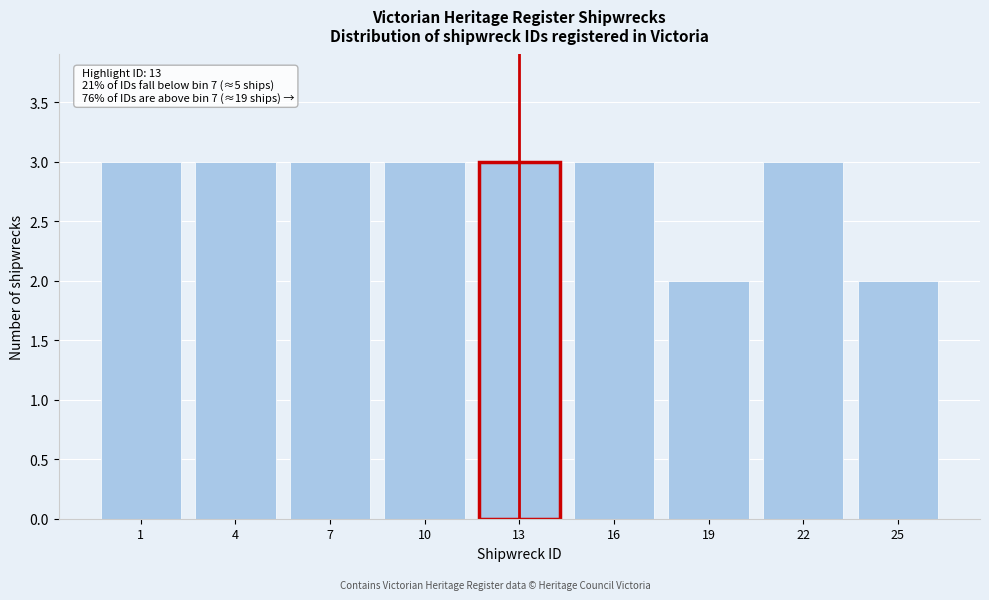

Reading left to right, transcribe all the data shown in this chart.

1=3	4=3	7=3	10=3	13=3	16=3	19=2	22=3	25=2